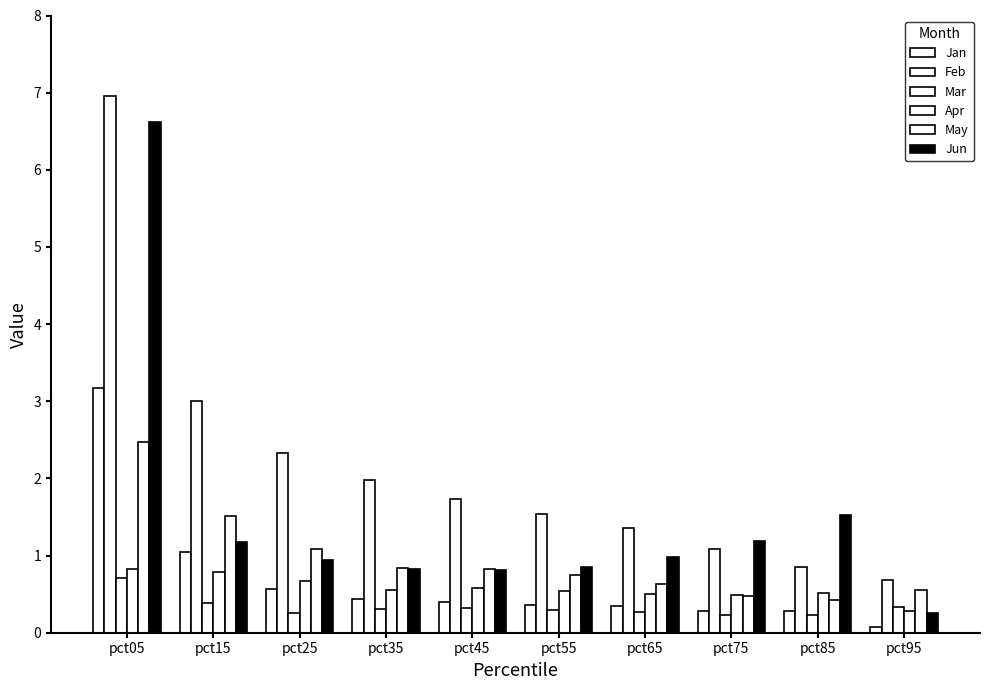

How many bars are there in total?

60